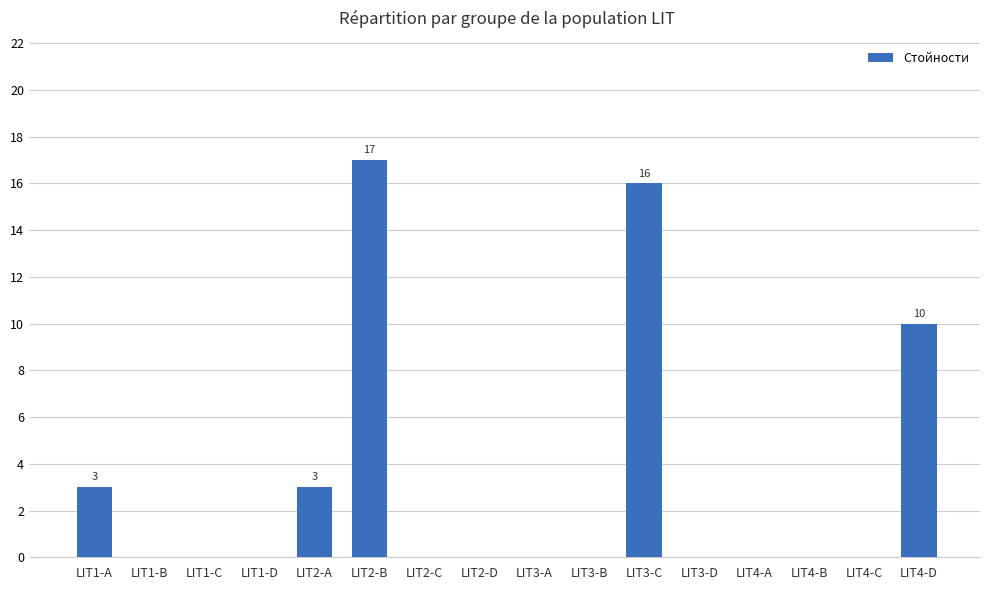

Is it true that the value at LIT3-A is 0?

True